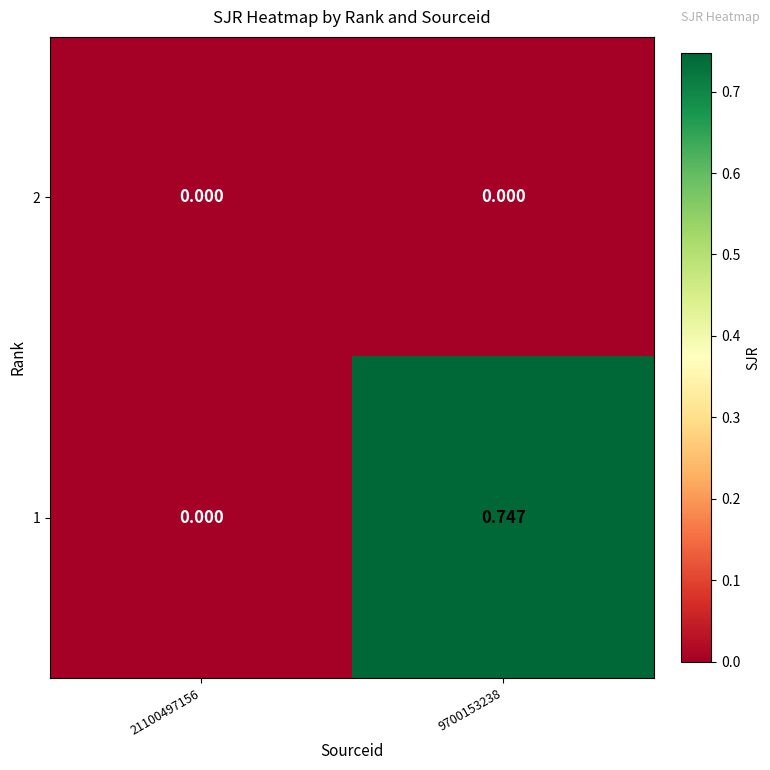

What is the maximum value shown in the chart?

0.7